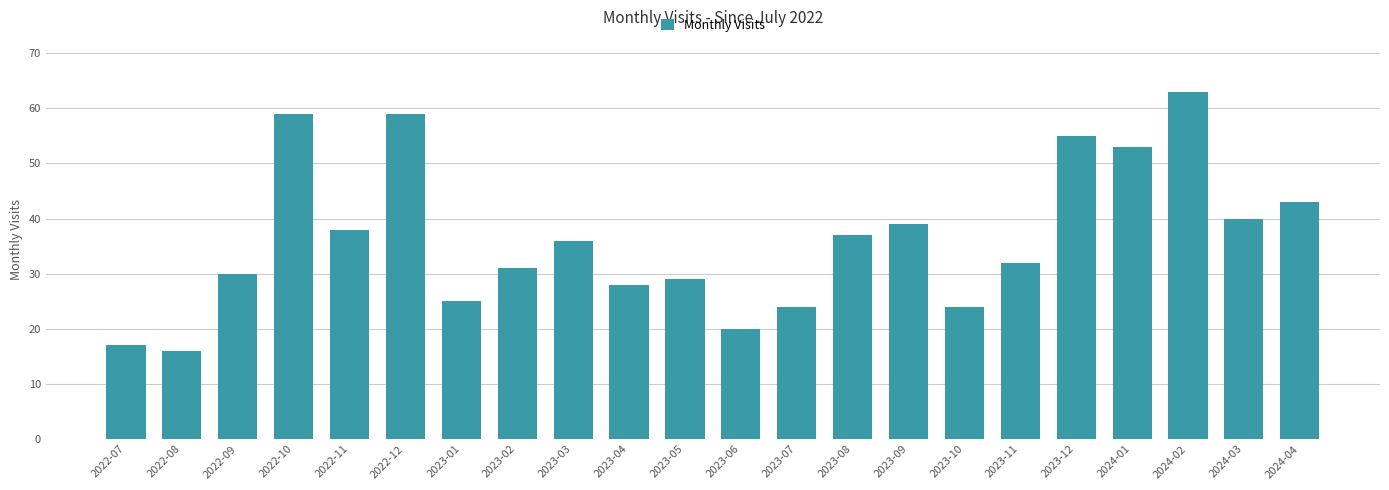

Reading right to left, list all the values displayed in this chart.

2024-04=43	2024-03=40	2024-02=63	2024-01=53	2023-12=55	2023-11=32	2023-10=24	2023-09=39	2023-08=37	2023-07=24	2023-06=20	2023-05=29	2023-04=28	2023-03=36	2023-02=31	2023-01=25	2022-12=59	2022-11=38	2022-10=59	2022-09=30	2022-08=16	2022-07=17